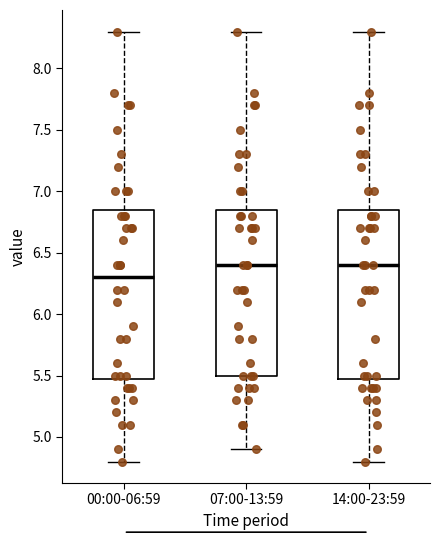

Where is the upper edge of the box for 07:00-13:59 on the y-axis? The values are not printed on the chart, so give them approximately, as read against the axis.

6.85